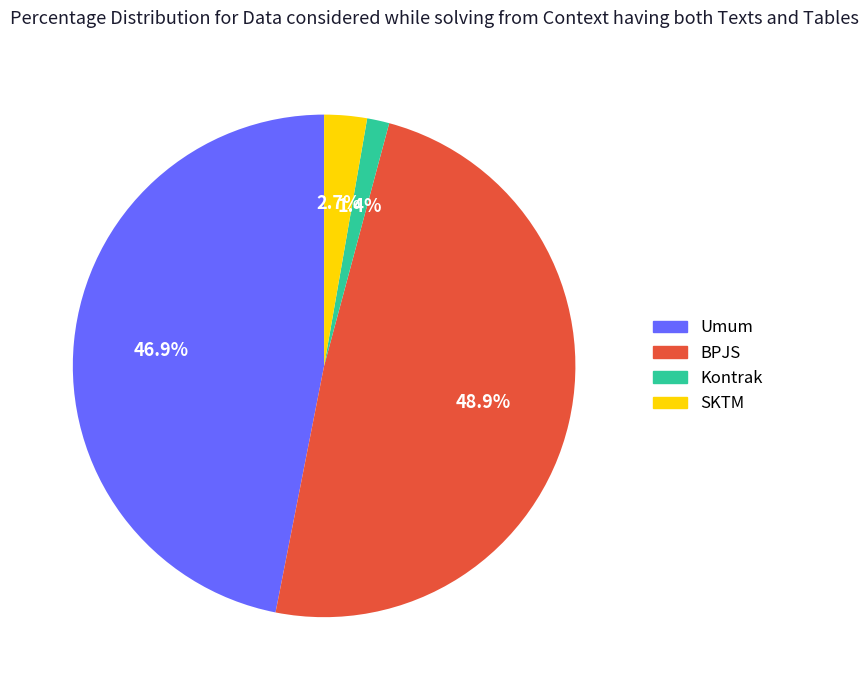

How many slices are in this pie chart?

4